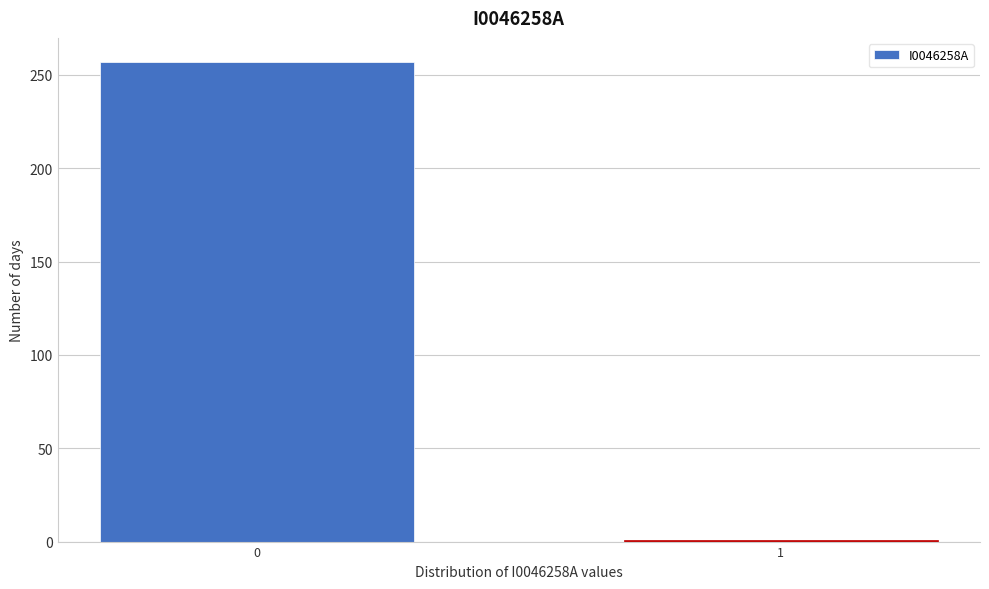

Reading left to right, what are all the values shown in this chart?

0=257	1=1